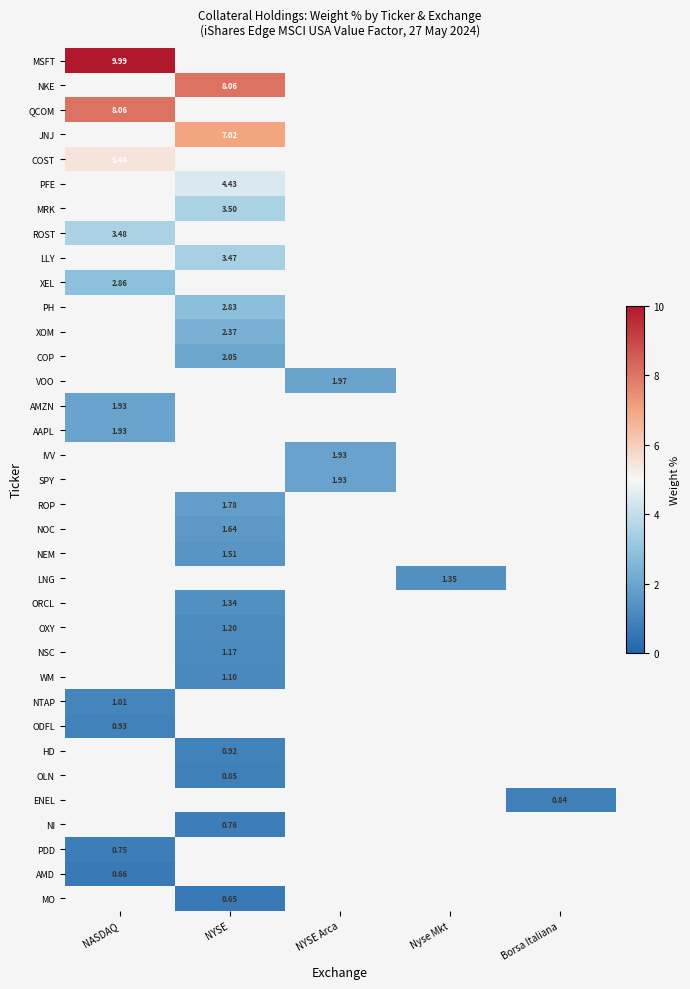

At Borsa Italiana, list the series in order from smallest to largest.

MSFT, NKE, QCOM, JNJ, COST, PFE, MRK, ROST, LLY, XEL, PH, XOM, COP, VOO, AMZN, AAPL, IVV, SPY, ROP, NOC, NEM, LNG, ORCL, OXY, NSC, WM, NTAP, ODFL, HD, OLN, NI, PDD, AMD, MO, ENEL